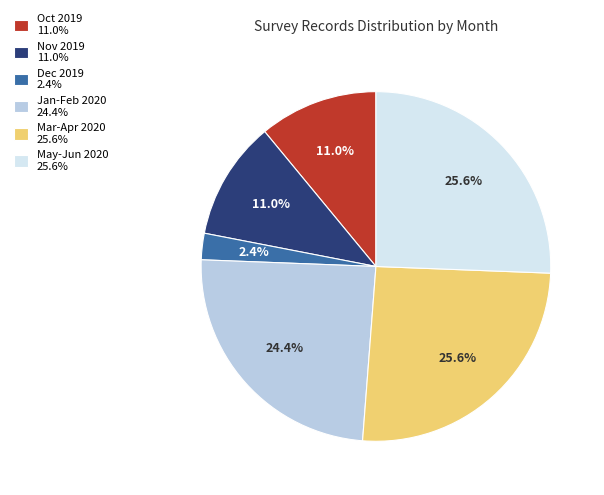

What percentage is NOT represented by Dec 2019 2.4%?

97.6%